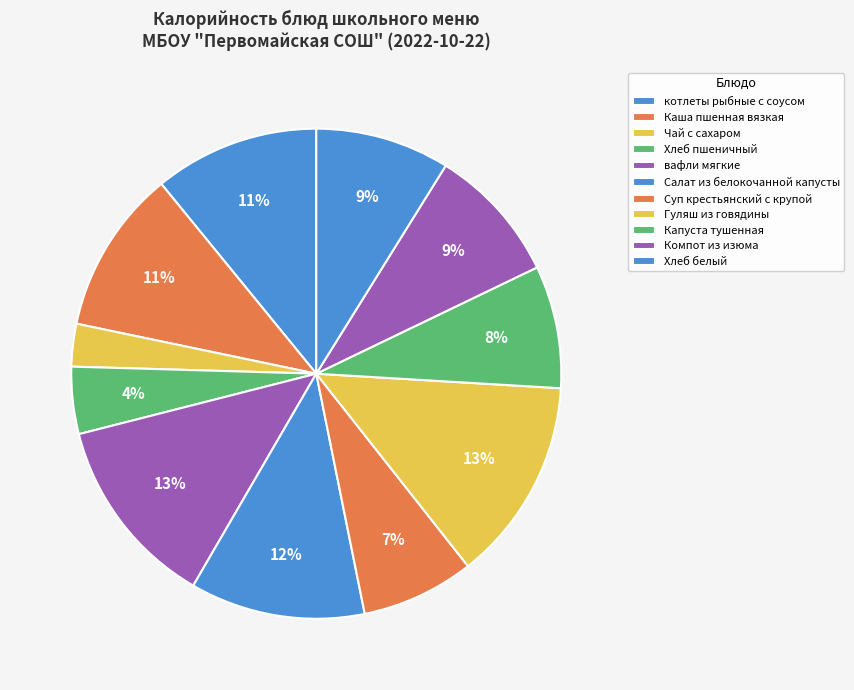

Approximately how many times larger is the value at Гуляш из говядины compared to Суп крестьянский с крупой?

1.8